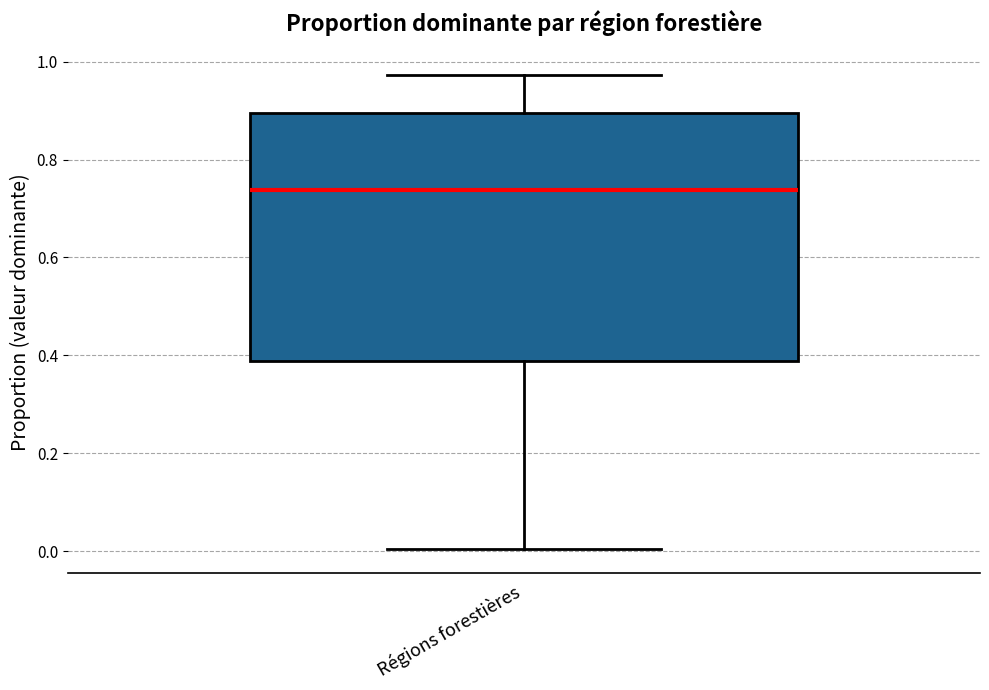

Transcribe this box plot: give where the median line is, the range the box spans, and where the two whiskers end, as read against the y-axis. The values are not printed on the chart, so give them approximately, as read against the axis.

median 0.74, box 0.38 to 0.90, whiskers 0.00 to 0.98